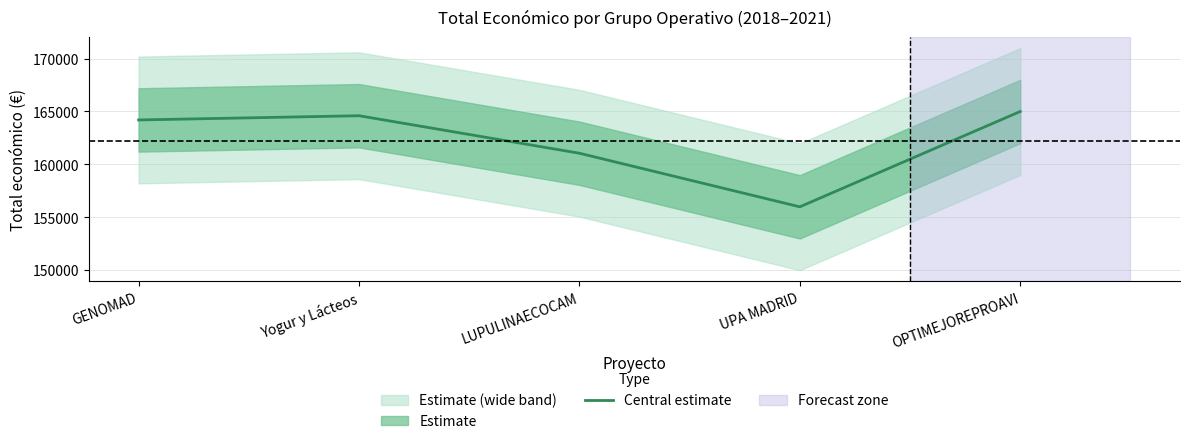

What is the maximum value shown in the chart?

165000